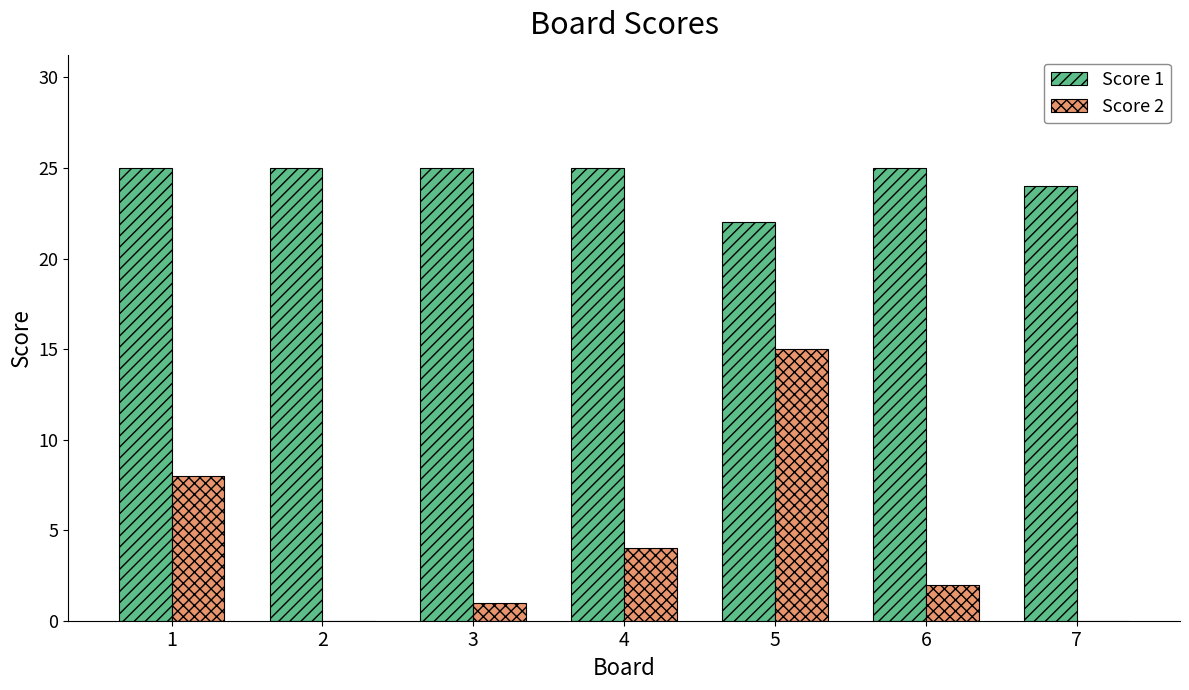

Between 4 and 5, which series saw the biggest shift?

Score 2